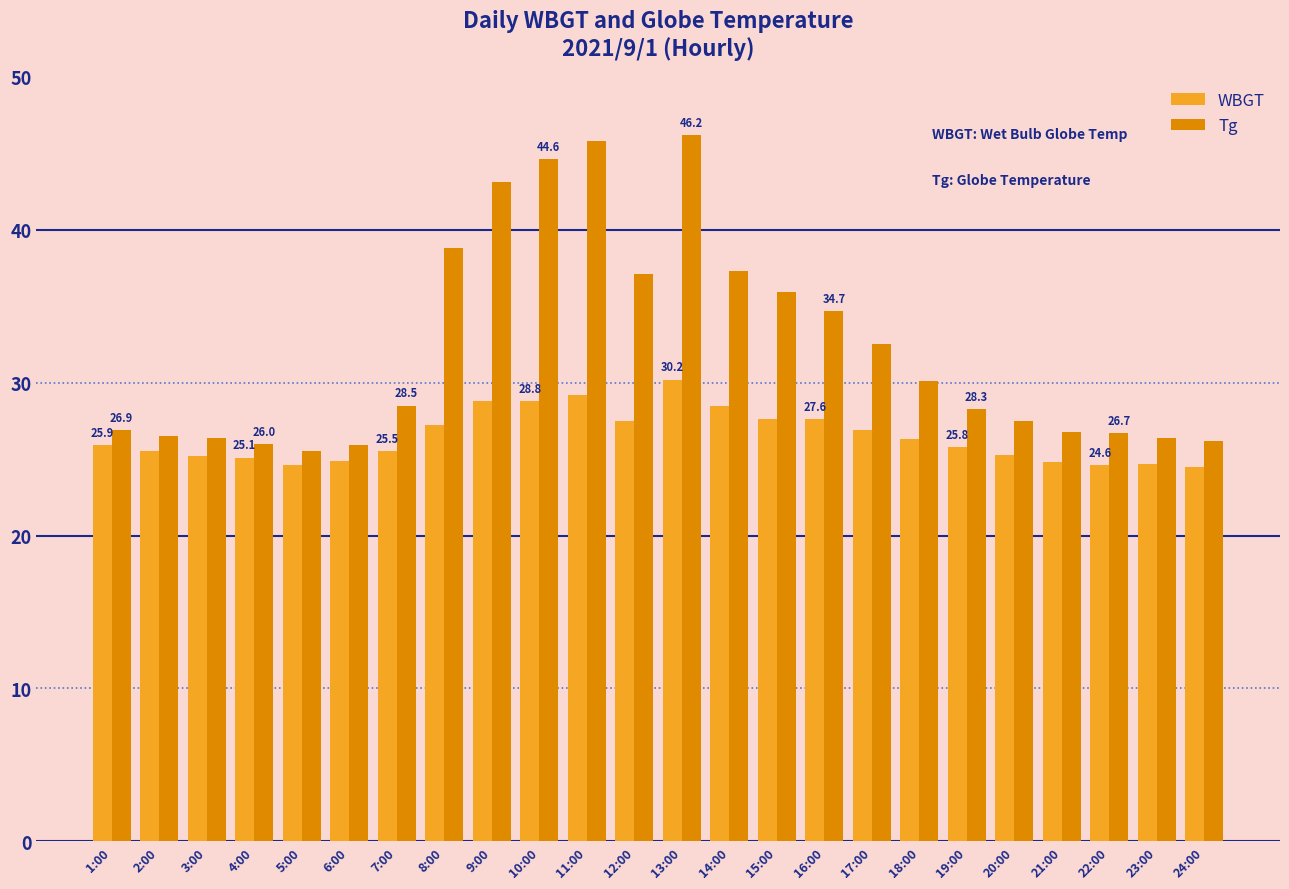

Which series has the widest spread of values?

Tg